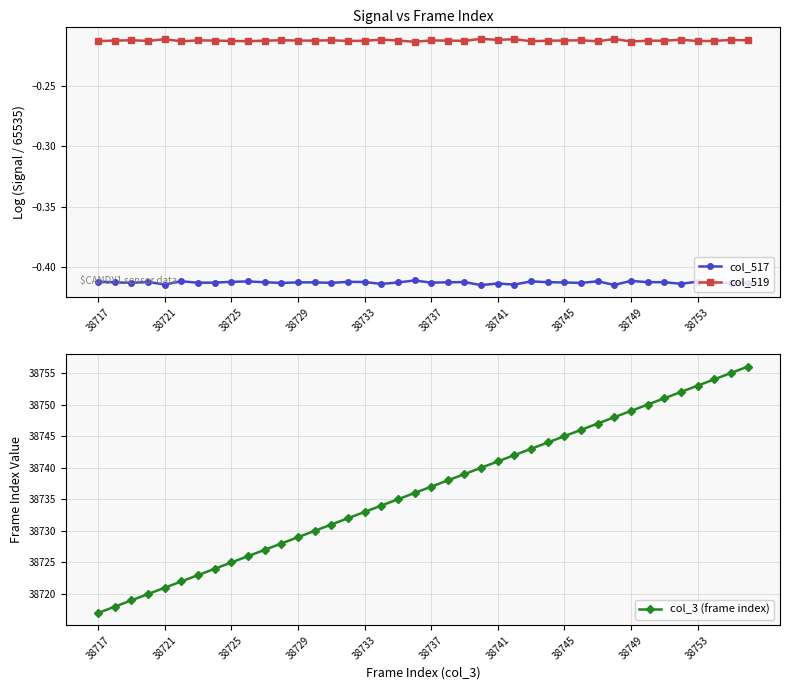

What are all the series names shown in the legend?

col_517, col_519, col_3 (frame index)